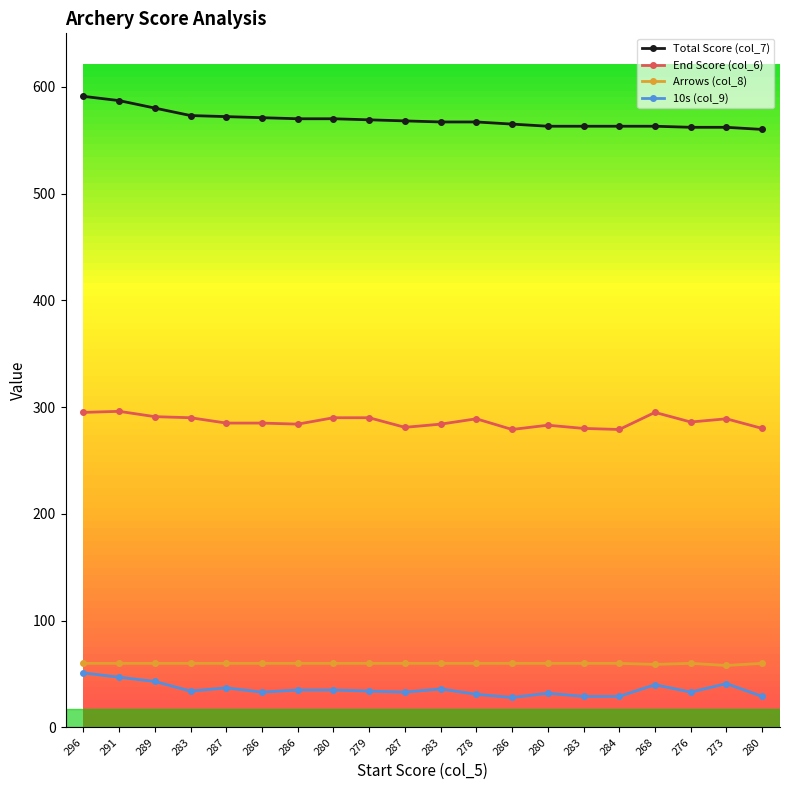

Where is Arrows (col_8) nearest to the value 59?

268